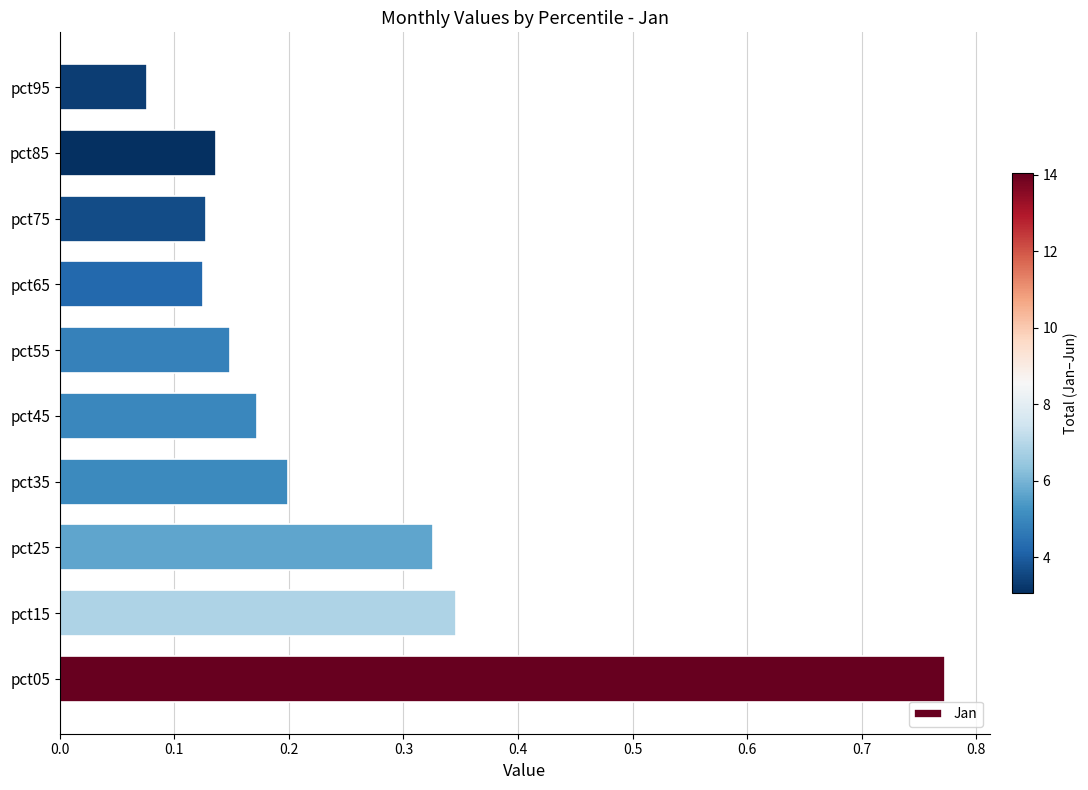

True or false: the data shows 0.0 at pct95.

False